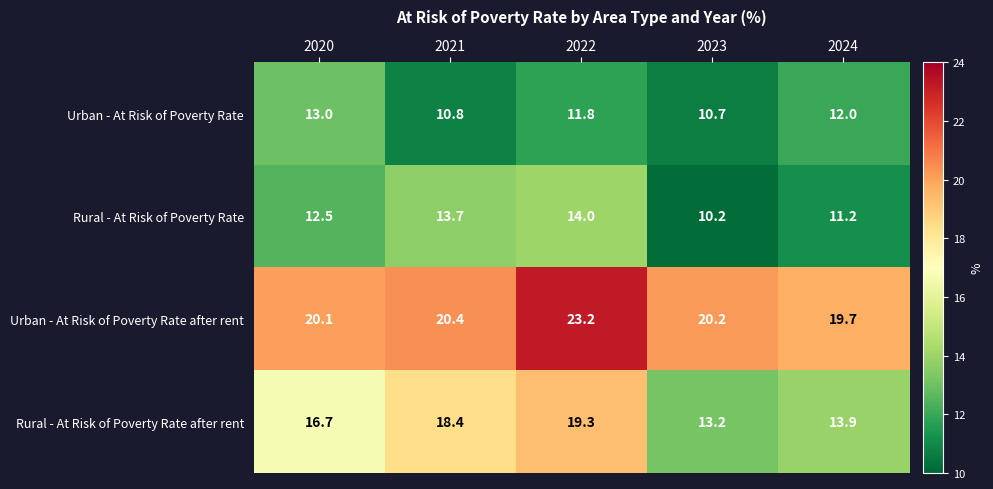

Which series has the widest spread of values?

Rural - At Risk of Poverty Rate after rent